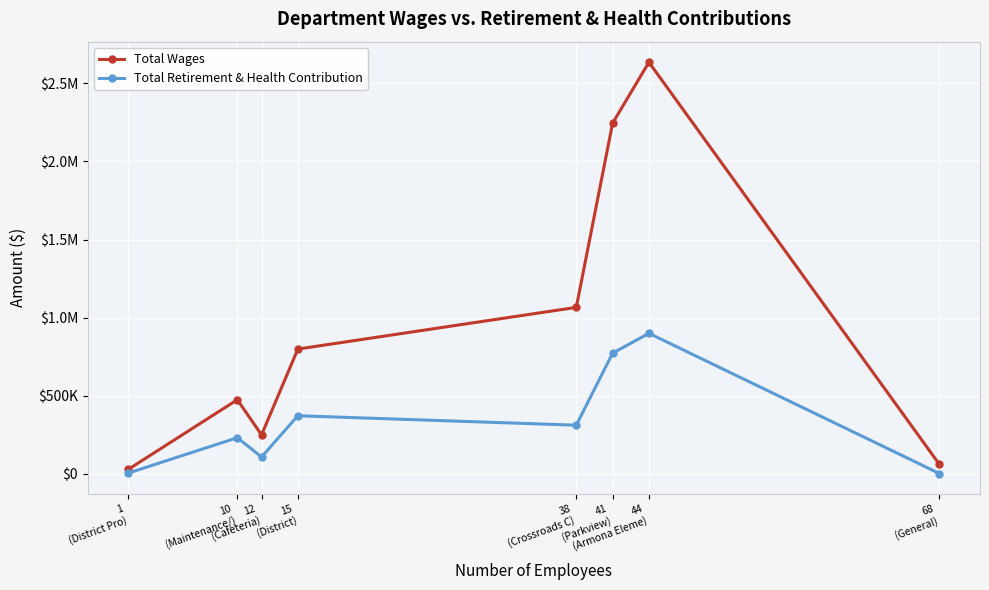

What is the value of the Total Wages point at the 6th from the left?

2244018